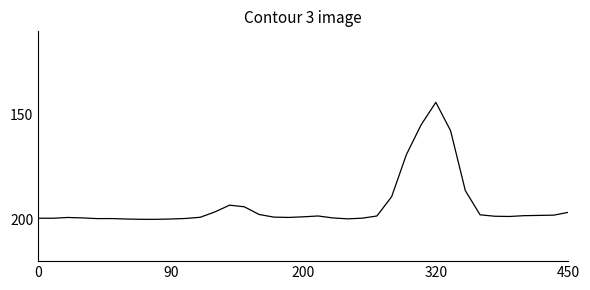

What is the minimum value shown in the chart?

144.0